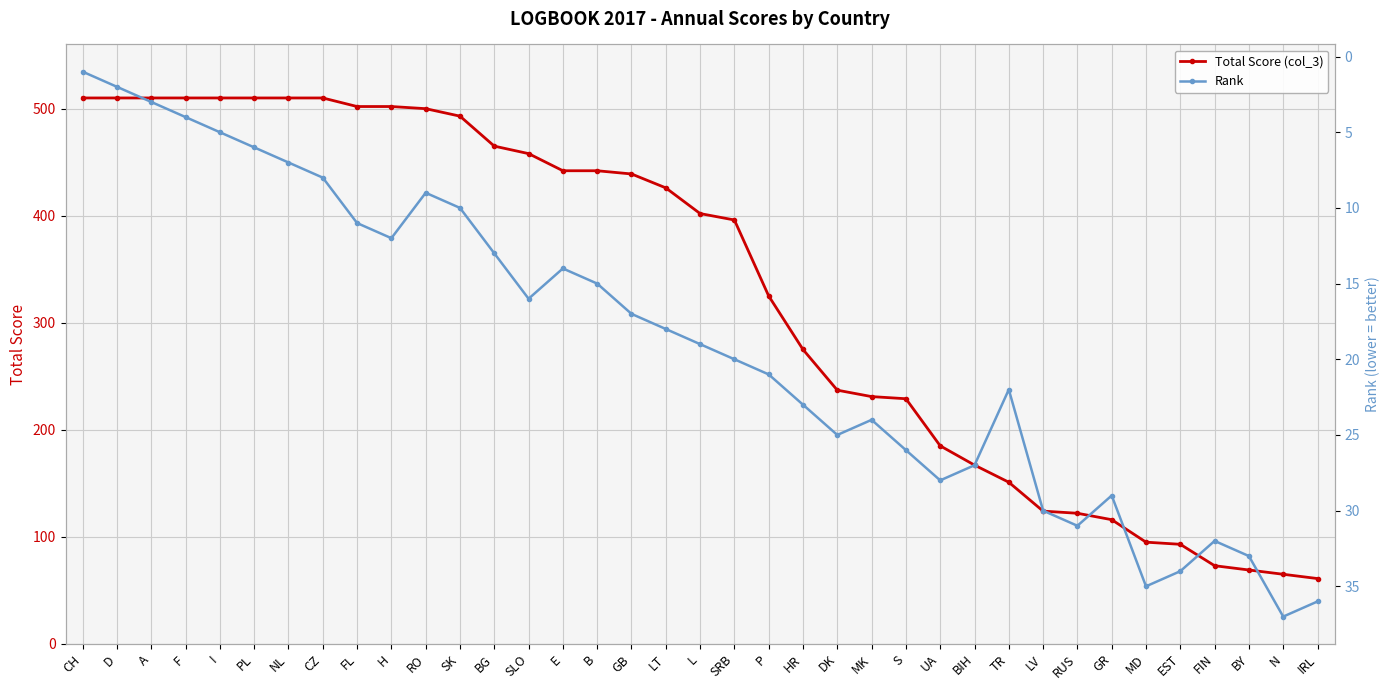

How many interior local peaks does the Rank series have?

7